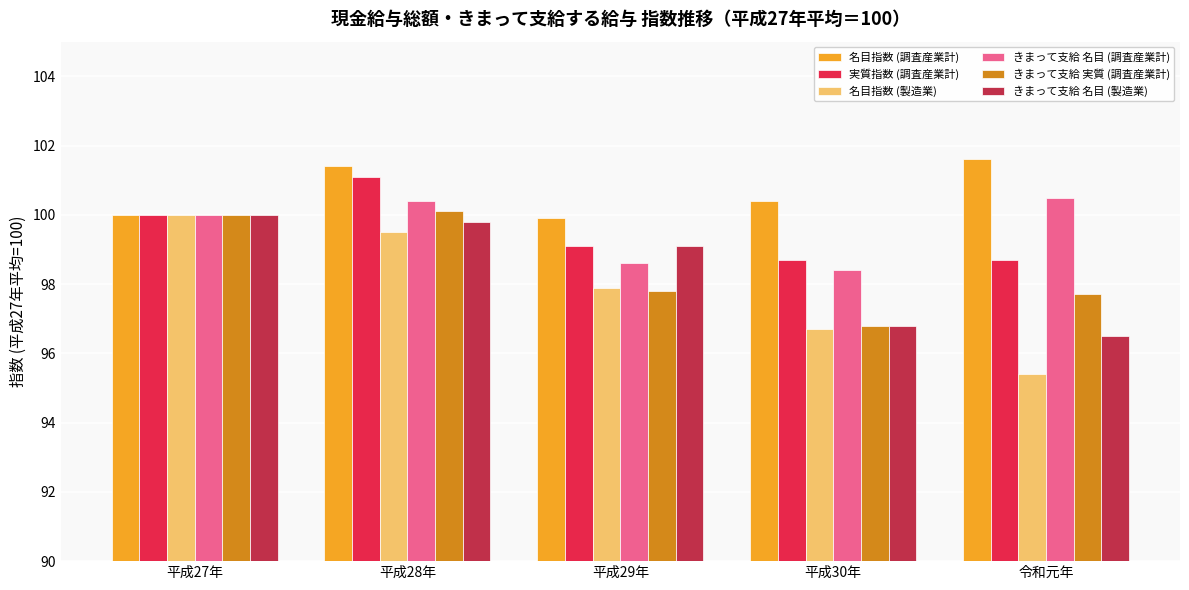

What is the total value across all series at 平成30年?

587.8